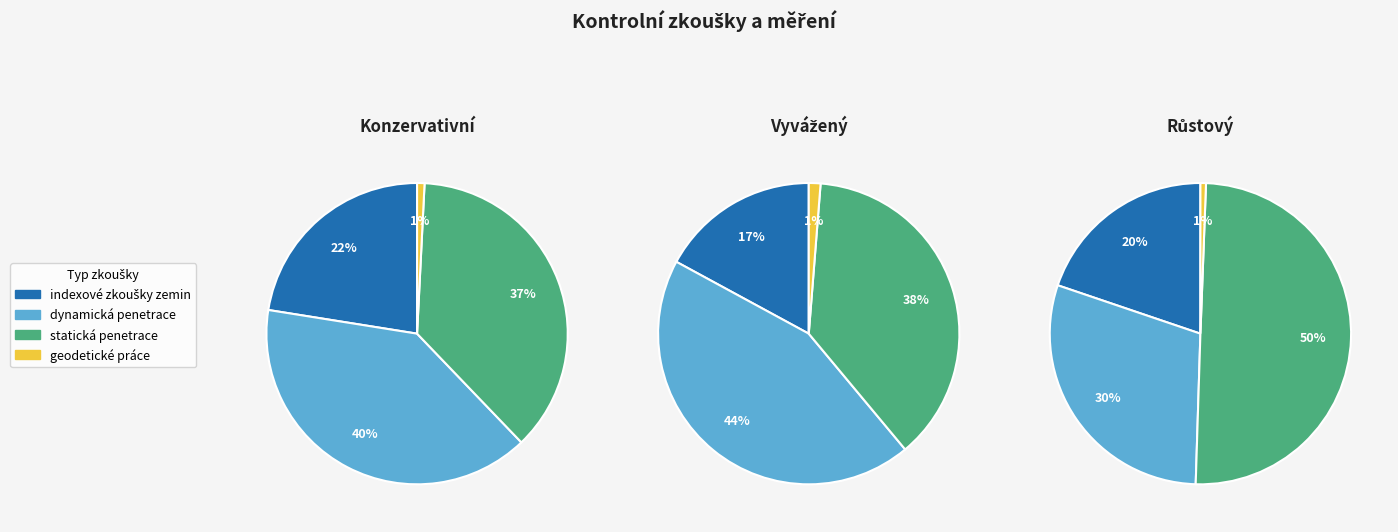

To the nearest percent, what is the difference between the largest and smallest slice percentages?

43%